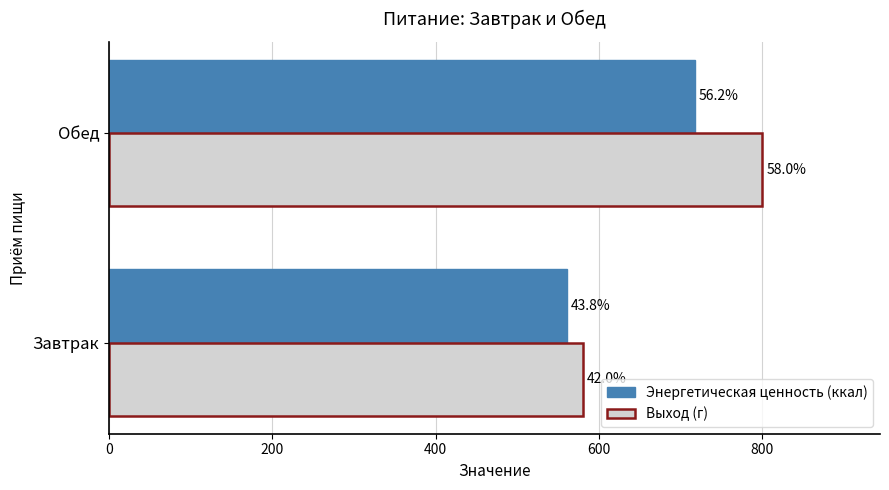

What are all the series names shown in the legend?

Энергетическая ценность (ккал), Выход (г)